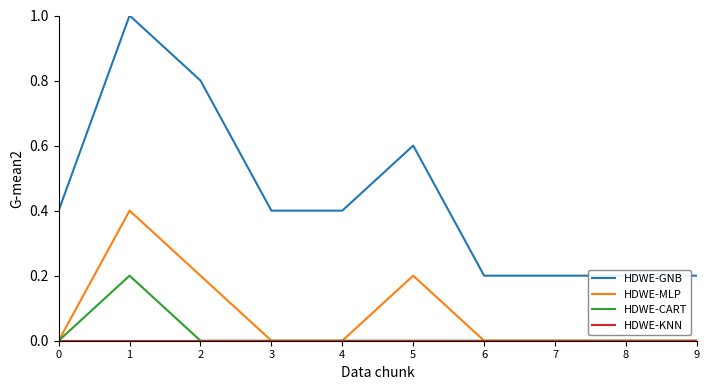

What value does the HDWE-GNB series have at 9?

0.2